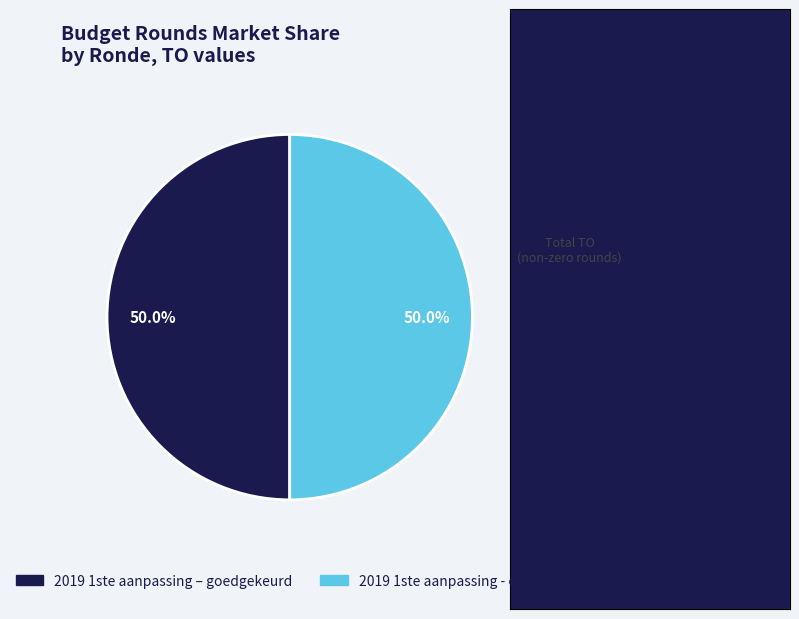

Count the number of slices in the pie.

2